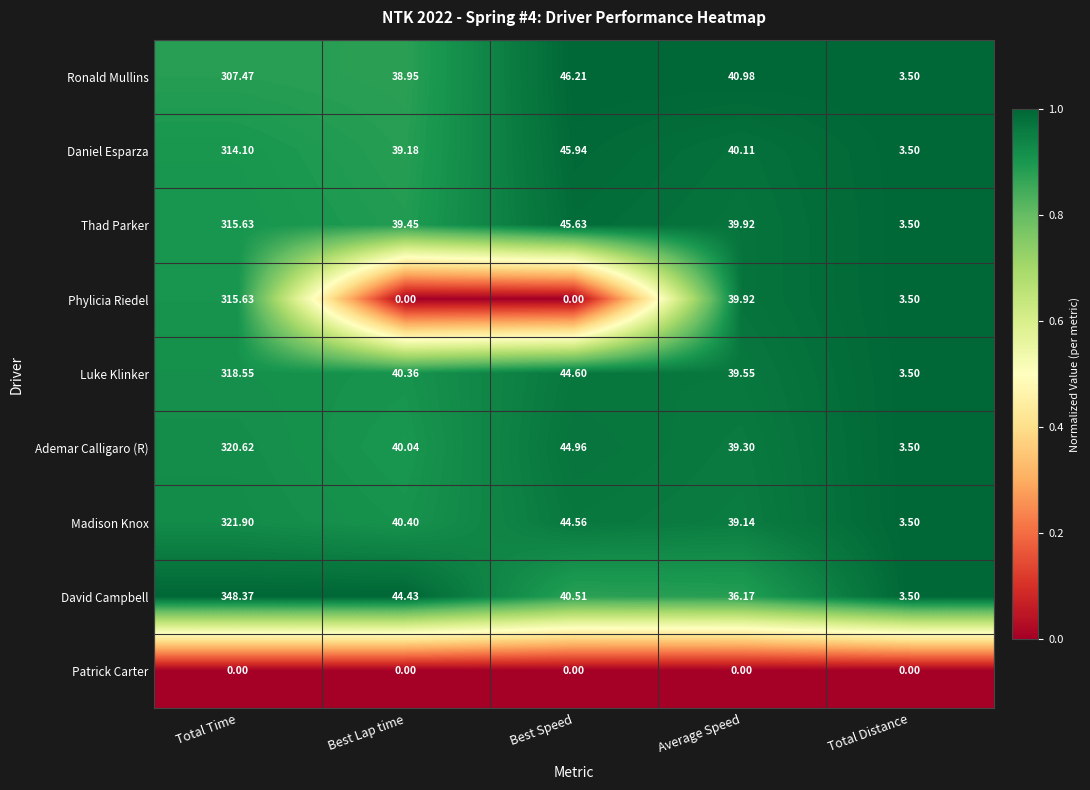

At which category does the chart reach its peak across all series?

Total Time